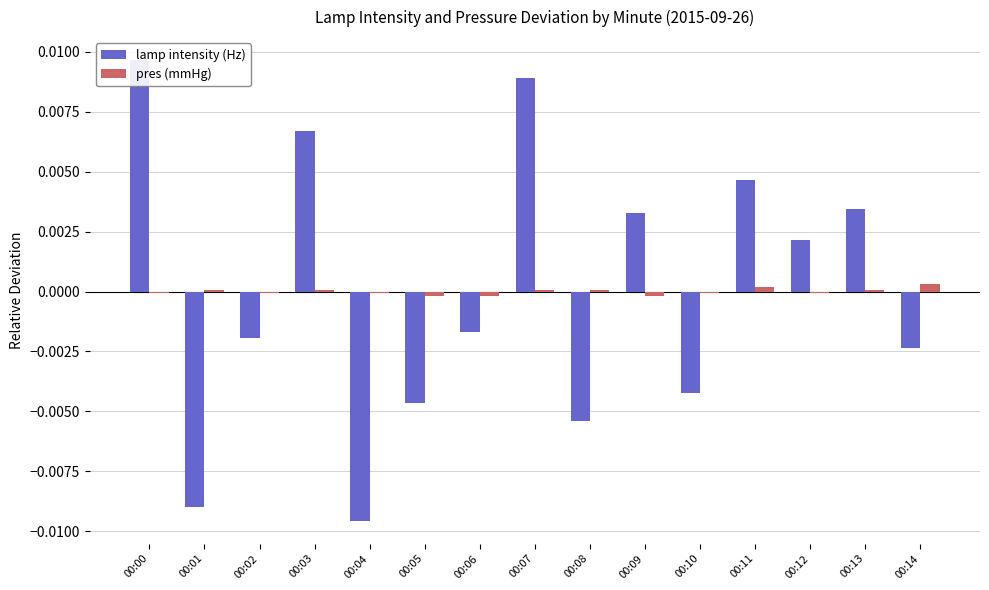

Rank the series by their average value, from highest to lowest.

lamp intensity (Hz), pres (mmHg)